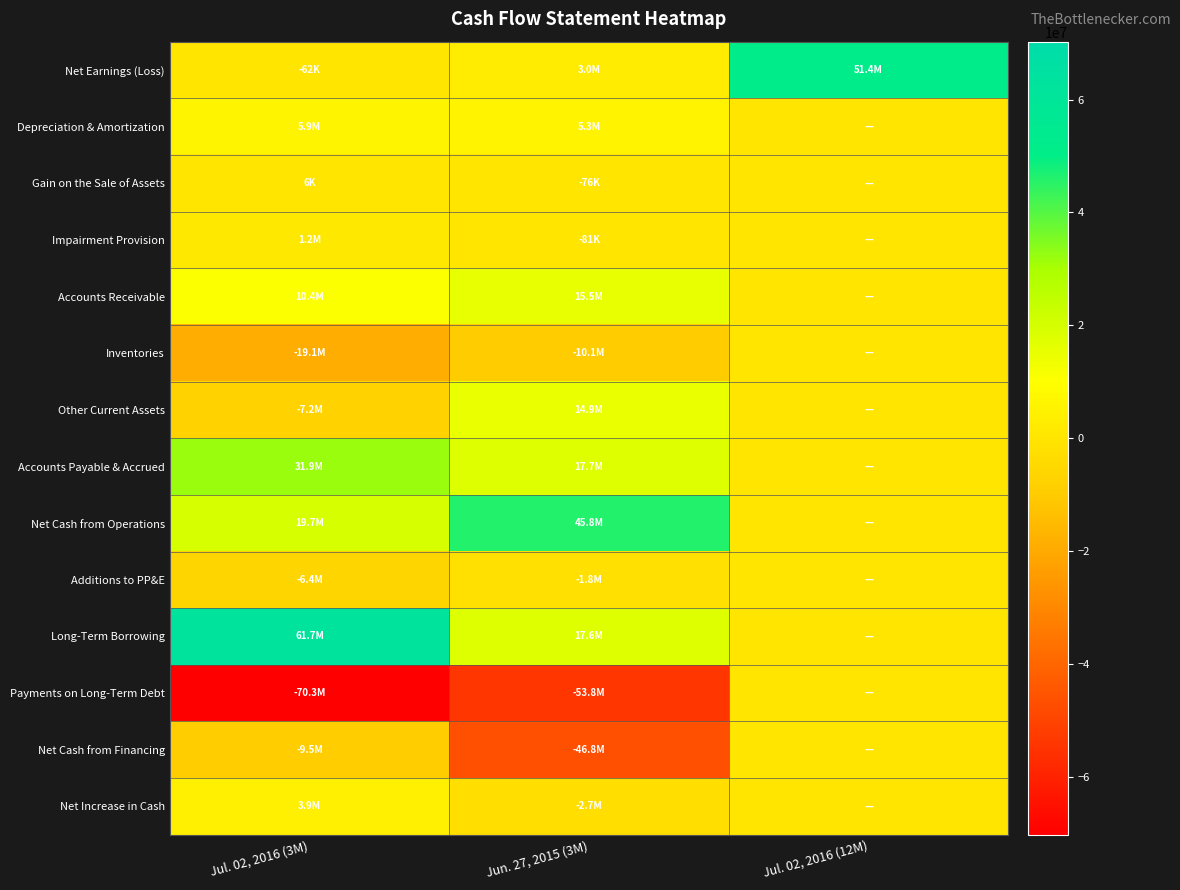

Which category has the lowest value across all series?

Jul. 02, 2016 (3M)